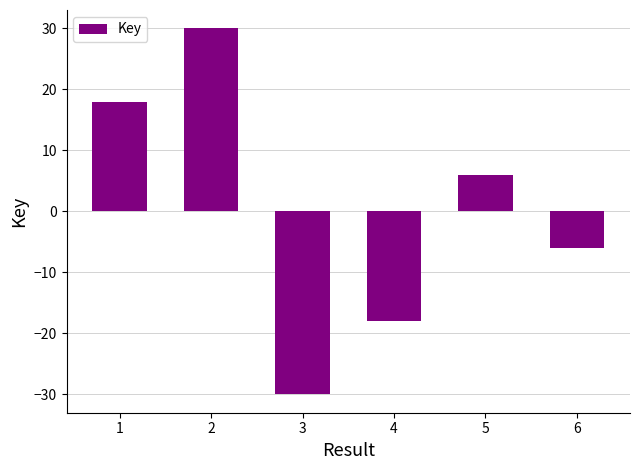

List the labels in order of value, smallest first.

3, 4, 6, 5, 1, 2